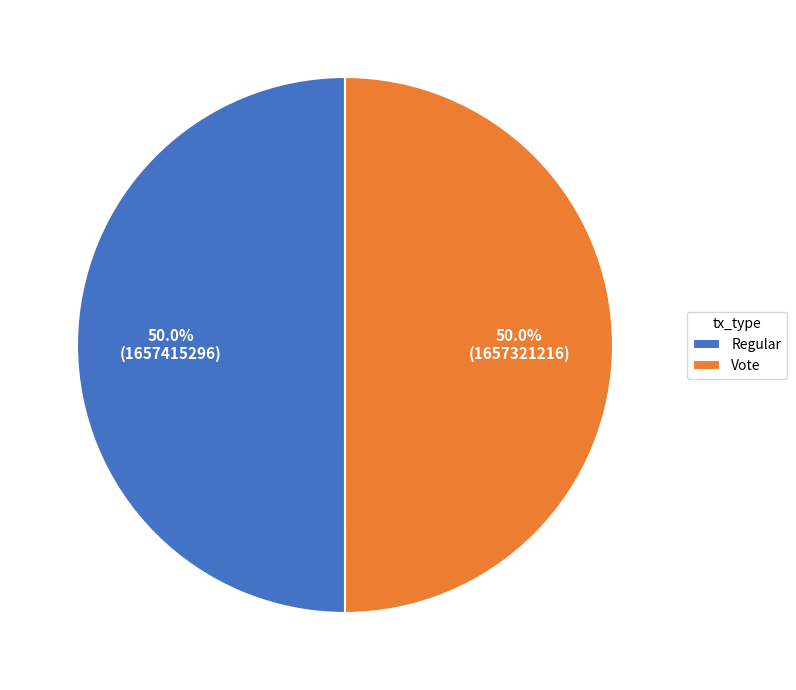

What percentage is the Regular slice, to the nearest percent?

50%